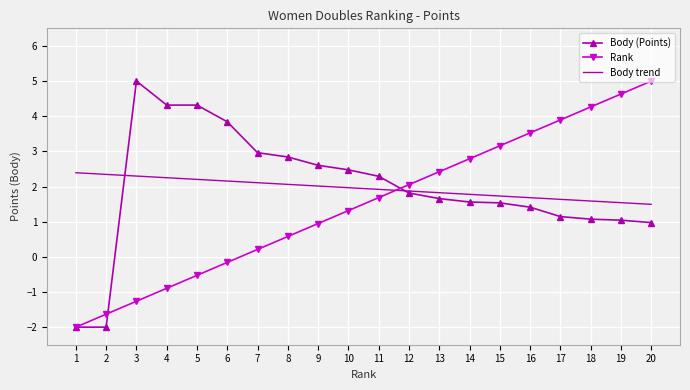

At which label does Rank reach its minimum?

1